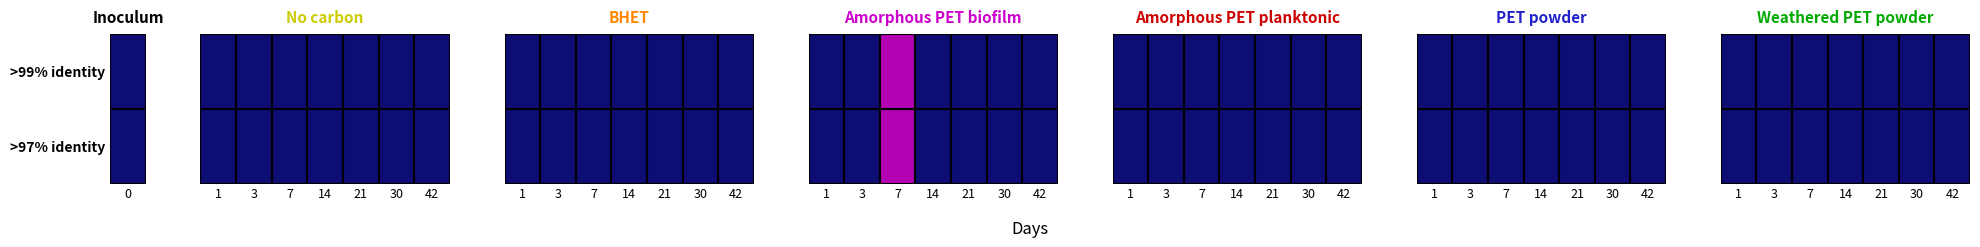

What is the total value across all series at 0?

4.3